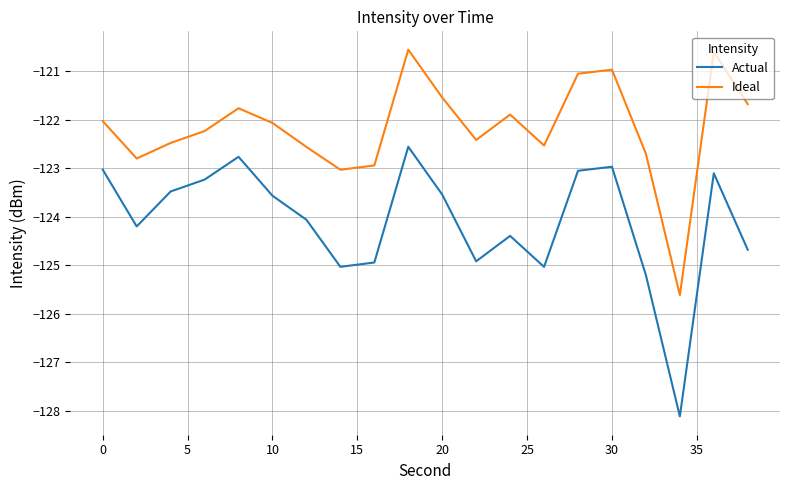

Which series has the widest spread of values?

Actual